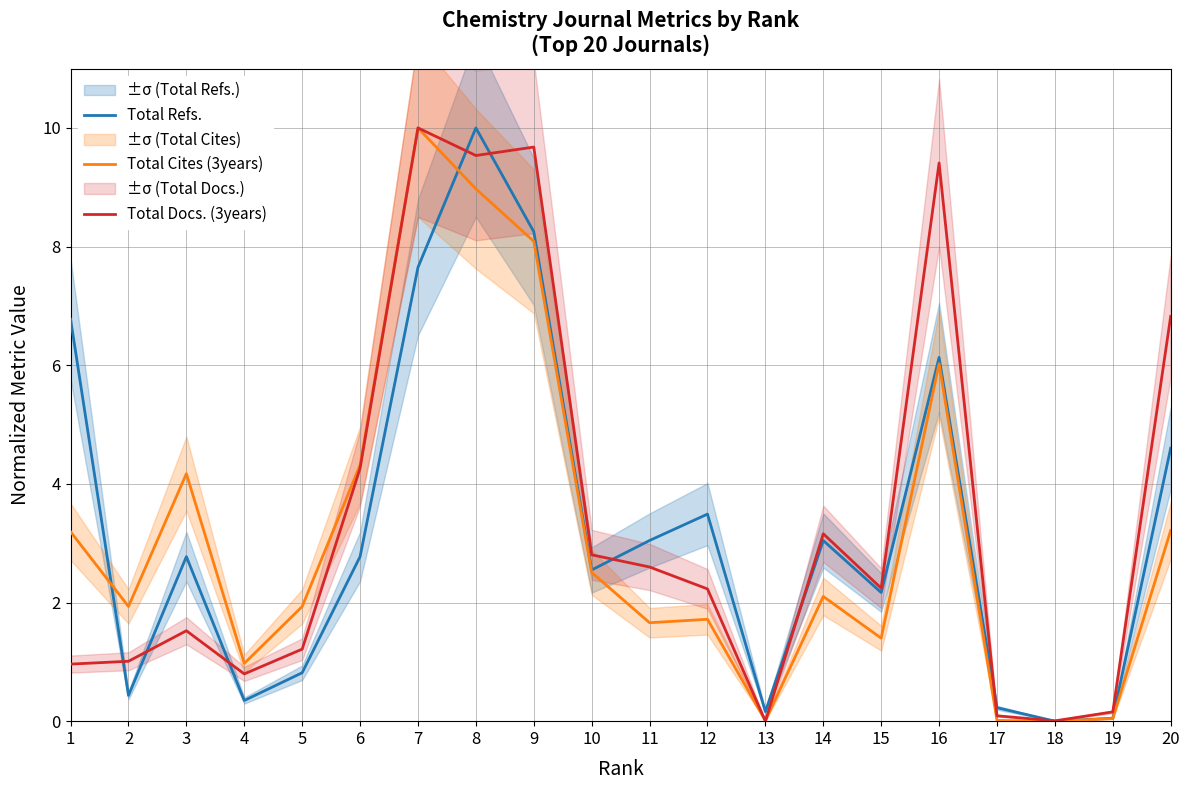

At how many categories does at least one series exceed 8?

4